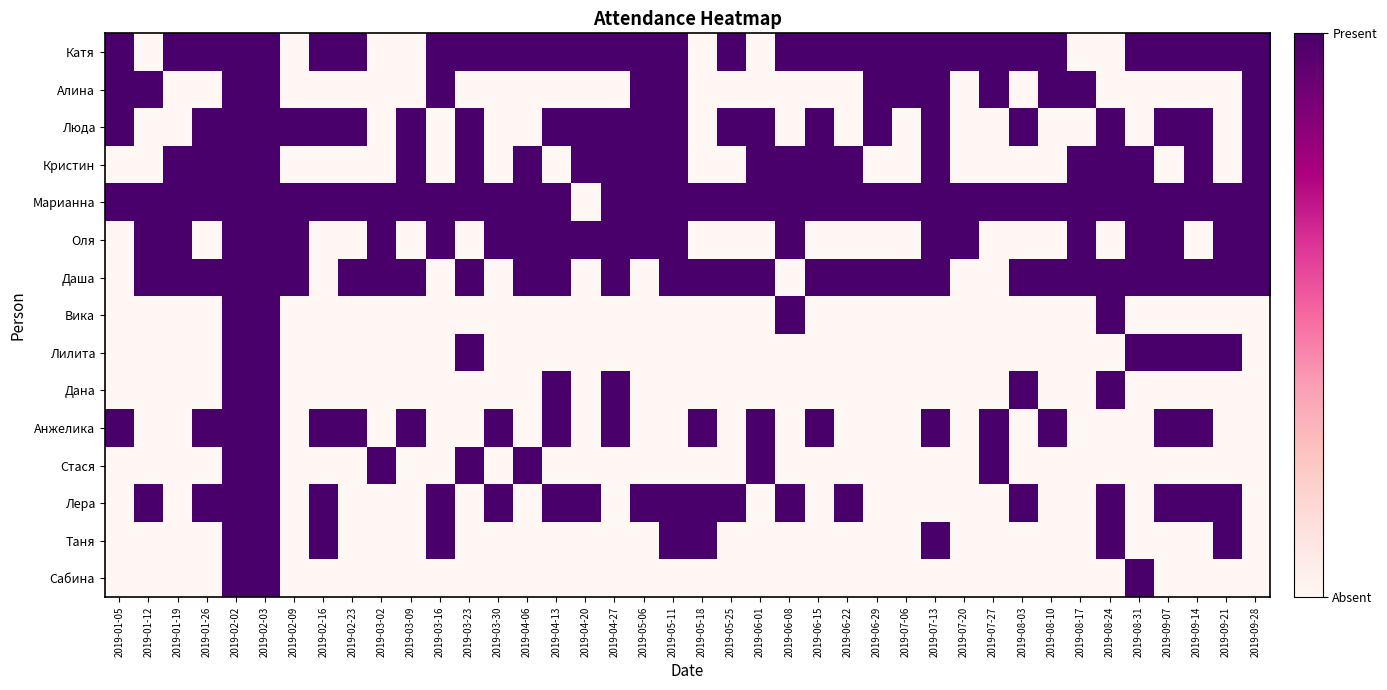

Reading right to left, what are all the values shown in this chart?

Катя: 2019-09-28=1	2019-09-21=1	2019-09-14=1	2019-09-07=1	2019-08-31=1	2019-08-24=0	2019-08-17=0	2019-08-10=1	2019-08-03=1	2019-07-27=1	2019-07-20=1	2019-07-13=1	2019-07-06=1	2019-06-29=1	2019-06-22=1	2019-06-15=1	2019-06-08=1	2019-06-01=0	2019-05-25=1	2019-05-18=0	2019-05-11=1	2019-05-06=1	2019-04-27=1	2019-04-20=1	2019-04-13=1	2019-04-06=1	2019-03-30=1	2019-03-23=1	2019-03-16=1	2019-03-09=0	2019-03-02=0	2019-02-23=1	2019-02-16=1	2019-02-09=0	2019-02-03=1	2019-02-02=1	2019-01-26=1	2019-01-19=1	2019-01-12=0	2019-01-05=1
Алина: 2019-09-28=1	2019-09-21=0	2019-09-14=0	2019-09-07=0	2019-08-31=0	2019-08-24=0	2019-08-17=1	2019-08-10=1	2019-08-03=0	2019-07-27=1	2019-07-20=0	2019-07-13=1	2019-07-06=1	2019-06-29=1	2019-06-22=0	2019-06-15=0	2019-06-08=0	2019-06-01=0	2019-05-25=0	2019-05-18=0	2019-05-11=1	2019-05-06=1	2019-04-27=0	2019-04-20=0	2019-04-13=0	2019-04-06=0	2019-03-30=0	2019-03-23=0	2019-03-16=1	2019-03-09=0	2019-03-02=0	2019-02-23=0	2019-02-16=0	2019-02-09=0	2019-02-03=1	2019-02-02=1	2019-01-26=0	2019-01-19=0	2019-01-12=1	2019-01-05=1
Люда: 2019-09-28=1	2019-09-21=0	2019-09-14=1	2019-09-07=1	2019-08-31=0	2019-08-24=1	2019-08-17=0	2019-08-10=0	2019-08-03=1	2019-07-27=0	2019-07-20=0	2019-07-13=1	2019-07-06=0	2019-06-29=1	2019-06-22=0	2019-06-15=1	2019-06-08=0	2019-06-01=1	2019-05-25=1	2019-05-18=0	2019-05-11=1	2019-05-06=1	2019-04-27=1	2019-04-20=1	2019-04-13=1	2019-04-06=0	2019-03-30=0	2019-03-23=1	2019-03-16=0	2019-03-09=1	2019-03-02=0	2019-02-23=1	2019-02-16=1	2019-02-09=1	2019-02-03=1	2019-02-02=1	2019-01-26=1	2019-01-19=0	2019-01-12=0	2019-01-05=1
Кристин: 2019-09-28=1	2019-09-21=0	2019-09-14=1	2019-09-07=0	2019-08-31=1	2019-08-24=1	2019-08-17=1	2019-08-10=0	2019-08-03=0	2019-07-27=0	2019-07-20=0	2019-07-13=1	2019-07-06=0	2019-06-29=0	2019-06-22=1	2019-06-15=1	2019-06-08=1	2019-06-01=1	2019-05-25=0	2019-05-18=0	2019-05-11=1	2019-05-06=1	2019-04-27=1	2019-04-20=1	2019-04-13=0	2019-04-06=1	2019-03-30=0	2019-03-23=1	2019-03-16=0	2019-03-09=1	2019-03-02=0	2019-02-23=0	2019-02-16=0	2019-02-09=0	2019-02-03=1	2019-02-02=1	2019-01-26=1	2019-01-19=1	2019-01-12=0	2019-01-05=0
Марианна: 2019-09-28=1	2019-09-21=1	2019-09-14=1	2019-09-07=1	2019-08-31=1	2019-08-24=1	2019-08-17=1	2019-08-10=1	2019-08-03=1	2019-07-27=1	2019-07-20=1	2019-07-13=1	2019-07-06=1	2019-06-29=1	2019-06-22=1	2019-06-15=1	2019-06-08=1	2019-06-01=1	2019-05-25=1	2019-05-18=1	2019-05-11=1	2019-05-06=1	2019-04-27=1	2019-04-20=0	2019-04-13=1	2019-04-06=1	2019-03-30=1	2019-03-23=1	2019-03-16=1	2019-03-09=1	2019-03-02=1	2019-02-23=1	2019-02-16=1	2019-02-09=1	2019-02-03=1	2019-02-02=1	2019-01-26=1	2019-01-19=1	2019-01-12=1	2019-01-05=1
Оля: 2019-09-28=1	2019-09-21=1	2019-09-14=0	2019-09-07=1	2019-08-31=1	2019-08-24=0	2019-08-17=1	2019-08-10=0	2019-08-03=0	2019-07-27=0	2019-07-20=1	2019-07-13=1	2019-07-06=0	2019-06-29=0	2019-06-22=0	2019-06-15=0	2019-06-08=1	2019-06-01=0	2019-05-25=0	2019-05-18=0	2019-05-11=1	2019-05-06=1	2019-04-27=1	2019-04-20=1	2019-04-13=1	2019-04-06=1	2019-03-30=1	2019-03-23=0	2019-03-16=1	2019-03-09=0	2019-03-02=1	2019-02-23=0	2019-02-16=0	2019-02-09=1	2019-02-03=1	2019-02-02=1	2019-01-26=0	2019-01-19=1	2019-01-12=1	2019-01-05=0
Даша: 2019-09-28=1	2019-09-21=1	2019-09-14=1	2019-09-07=1	2019-08-31=1	2019-08-24=1	2019-08-17=1	2019-08-10=1	2019-08-03=1	2019-07-27=0	2019-07-20=0	2019-07-13=1	2019-07-06=1	2019-06-29=1	2019-06-22=1	2019-06-15=1	2019-06-08=0	2019-06-01=1	2019-05-25=1	2019-05-18=1	2019-05-11=1	2019-05-06=0	2019-04-27=1	2019-04-20=0	2019-04-13=1	2019-04-06=1	2019-03-30=0	2019-03-23=1	2019-03-16=0	2019-03-09=1	2019-03-02=1	2019-02-23=1	2019-02-16=0	2019-02-09=1	2019-02-03=1	2019-02-02=1	2019-01-26=1	2019-01-19=1	2019-01-12=1	2019-01-05=0
Вика: 2019-09-28=0	2019-09-21=0	2019-09-14=0	2019-09-07=0	2019-08-31=0	2019-08-24=1	2019-08-17=0	2019-08-10=0	2019-08-03=0	2019-07-27=0	2019-07-20=0	2019-07-13=0	2019-07-06=0	2019-06-29=0	2019-06-22=0	2019-06-15=0	2019-06-08=1	2019-06-01=0	2019-05-25=0	2019-05-18=0	2019-05-11=0	2019-05-06=0	2019-04-27=0	2019-04-20=0	2019-04-13=0	2019-04-06=0	2019-03-30=0	2019-03-23=0	2019-03-16=0	2019-03-09=0	2019-03-02=0	2019-02-23=0	2019-02-16=0	2019-02-09=0	2019-02-03=1	2019-02-02=1	2019-01-26=0	2019-01-19=0	2019-01-12=0	2019-01-05=0
Лилита: 2019-09-28=0	2019-09-21=1	2019-09-14=1	2019-09-07=1	2019-08-31=1	2019-08-24=0	2019-08-17=0	2019-08-10=0	2019-08-03=0	2019-07-27=0	2019-07-20=0	2019-07-13=0	2019-07-06=0	2019-06-29=0	2019-06-22=0	2019-06-15=0	2019-06-08=0	2019-06-01=0	2019-05-25=0	2019-05-18=0	2019-05-11=0	2019-05-06=0	2019-04-27=0	2019-04-20=0	2019-04-13=0	2019-04-06=0	2019-03-30=0	2019-03-23=1	2019-03-16=0	2019-03-09=0	2019-03-02=0	2019-02-23=0	2019-02-16=0	2019-02-09=0	2019-02-03=1	2019-02-02=1	2019-01-26=0	2019-01-19=0	2019-01-12=0	2019-01-05=0
Дана: 2019-09-28=0	2019-09-21=0	2019-09-14=0	2019-09-07=0	2019-08-31=0	2019-08-24=1	2019-08-17=0	2019-08-10=0	2019-08-03=1	2019-07-27=0	2019-07-20=0	2019-07-13=0	2019-07-06=0	2019-06-29=0	2019-06-22=0	2019-06-15=0	2019-06-08=0	2019-06-01=0	2019-05-25=0	2019-05-18=0	2019-05-11=0	2019-05-06=0	2019-04-27=1	2019-04-20=0	2019-04-13=1	2019-04-06=0	2019-03-30=0	2019-03-23=0	2019-03-16=0	2019-03-09=0	2019-03-02=0	2019-02-23=0	2019-02-16=0	2019-02-09=0	2019-02-03=1	2019-02-02=1	2019-01-26=0	2019-01-19=0	2019-01-12=0	2019-01-05=0
Анжелика: 2019-09-28=0	2019-09-21=0	2019-09-14=1	2019-09-07=1	2019-08-31=0	2019-08-24=0	2019-08-17=0	2019-08-10=1	2019-08-03=0	2019-07-27=1	2019-07-20=0	2019-07-13=1	2019-07-06=0	2019-06-29=0	2019-06-22=0	2019-06-15=1	2019-06-08=0	2019-06-01=1	2019-05-25=0	2019-05-18=1	2019-05-11=0	2019-05-06=0	2019-04-27=1	2019-04-20=0	2019-04-13=1	2019-04-06=0	2019-03-30=1	2019-03-23=0	2019-03-16=0	2019-03-09=1	2019-03-02=0	2019-02-23=1	2019-02-16=1	2019-02-09=0	2019-02-03=1	2019-02-02=1	2019-01-26=1	2019-01-19=0	2019-01-12=0	2019-01-05=1
Стася: 2019-09-28=0	2019-09-21=0	2019-09-14=0	2019-09-07=0	2019-08-31=0	2019-08-24=0	2019-08-17=0	2019-08-10=0	2019-08-03=0	2019-07-27=1	2019-07-20=0	2019-07-13=0	2019-07-06=0	2019-06-29=0	2019-06-22=0	2019-06-15=0	2019-06-08=0	2019-06-01=1	2019-05-25=0	2019-05-18=0	2019-05-11=0	2019-05-06=0	2019-04-27=0	2019-04-20=0	2019-04-13=0	2019-04-06=1	2019-03-30=0	2019-03-23=1	2019-03-16=0	2019-03-09=0	2019-03-02=1	2019-02-23=0	2019-02-16=0	2019-02-09=0	2019-02-03=1	2019-02-02=1	2019-01-26=0	2019-01-19=0	2019-01-12=0	2019-01-05=0
Лера: 2019-09-28=0	2019-09-21=1	2019-09-14=1	2019-09-07=1	2019-08-31=0	2019-08-24=1	2019-08-17=0	2019-08-10=0	2019-08-03=1	2019-07-27=0	2019-07-20=0	2019-07-13=0	2019-07-06=0	2019-06-29=0	2019-06-22=1	2019-06-15=0	2019-06-08=1	2019-06-01=0	2019-05-25=1	2019-05-18=1	2019-05-11=1	2019-05-06=1	2019-04-27=0	2019-04-20=1	2019-04-13=1	2019-04-06=0	2019-03-30=1	2019-03-23=0	2019-03-16=1	2019-03-09=0	2019-03-02=0	2019-02-23=0	2019-02-16=1	2019-02-09=0	2019-02-03=1	2019-02-02=1	2019-01-26=1	2019-01-19=0	2019-01-12=1	2019-01-05=0
Таня: 2019-09-28=0	2019-09-21=1	2019-09-14=0	2019-09-07=0	2019-08-31=0	2019-08-24=1	2019-08-17=0	2019-08-10=0	2019-08-03=0	2019-07-27=0	2019-07-20=0	2019-07-13=1	2019-07-06=0	2019-06-29=0	2019-06-22=0	2019-06-15=0	2019-06-08=0	2019-06-01=0	2019-05-25=0	2019-05-18=1	2019-05-11=1	2019-05-06=0	2019-04-27=0	2019-04-20=0	2019-04-13=0	2019-04-06=0	2019-03-30=0	2019-03-23=0	2019-03-16=1	2019-03-09=0	2019-03-02=0	2019-02-23=0	2019-02-16=1	2019-02-09=0	2019-02-03=1	2019-02-02=1	2019-01-26=0	2019-01-19=0	2019-01-12=0	2019-01-05=0
Сабина: 2019-09-28=0	2019-09-21=0	2019-09-14=0	2019-09-07=0	2019-08-31=1	2019-08-24=0	2019-08-17=0	2019-08-10=0	2019-08-03=0	2019-07-27=0	2019-07-20=0	2019-07-13=0	2019-07-06=0	2019-06-29=0	2019-06-22=0	2019-06-15=0	2019-06-08=0	2019-06-01=0	2019-05-25=0	2019-05-18=0	2019-05-11=0	2019-05-06=0	2019-04-27=0	2019-04-20=0	2019-04-13=0	2019-04-06=0	2019-03-30=0	2019-03-23=0	2019-03-16=0	2019-03-09=0	2019-03-02=0	2019-02-23=0	2019-02-16=0	2019-02-09=0	2019-02-03=1	2019-02-02=1	2019-01-26=0	2019-01-19=0	2019-01-12=0	2019-01-05=0